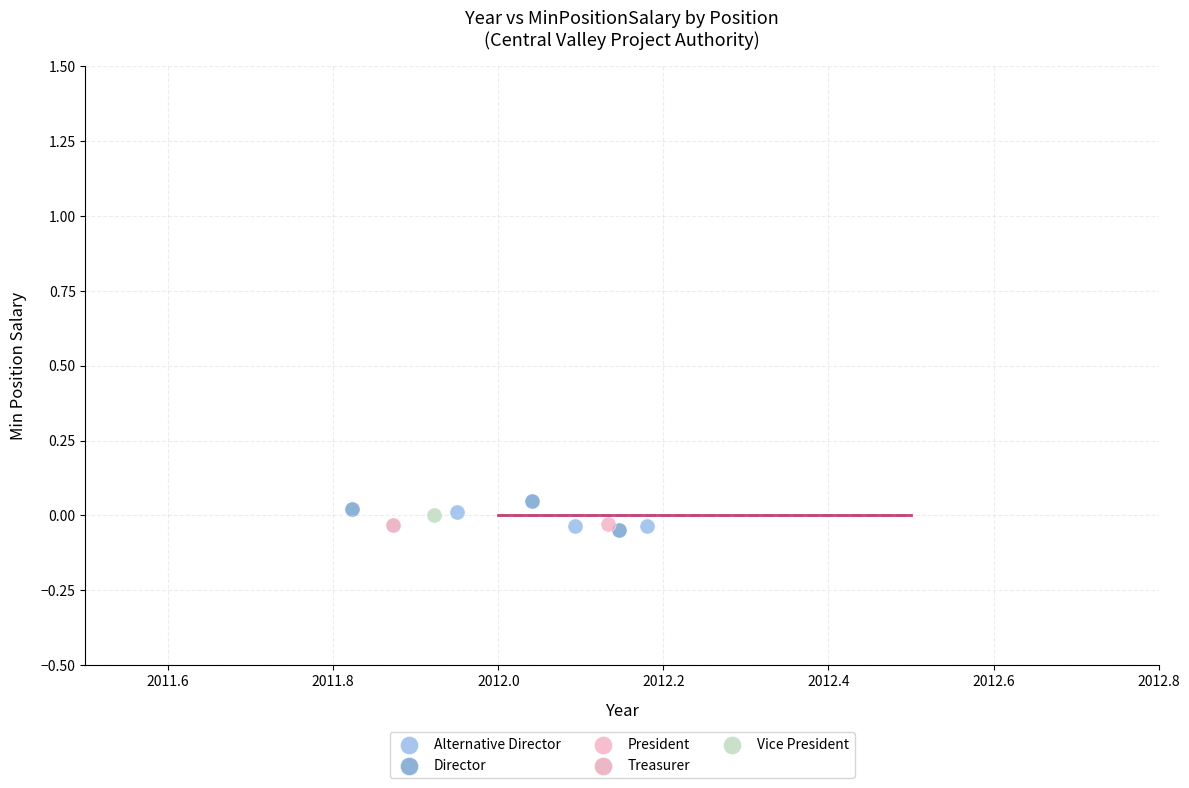

What are all the series names shown in the legend?

Alternative Director, Director, President, Treasurer, Vice President